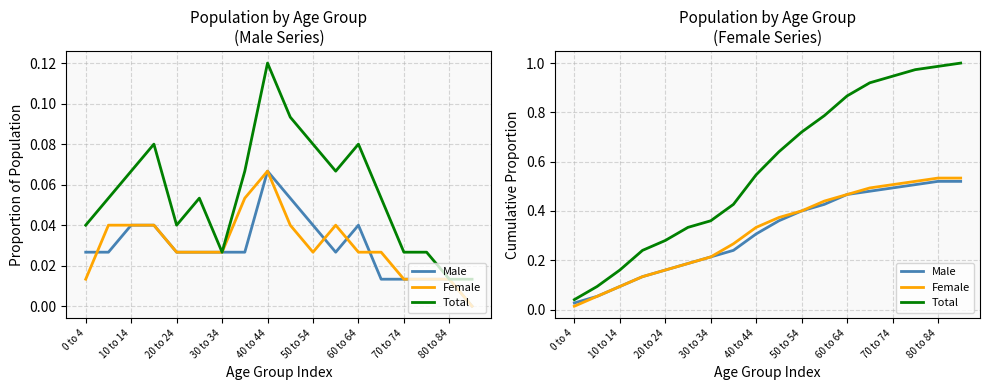

True or false: Female and Total intersect in this chart.

False